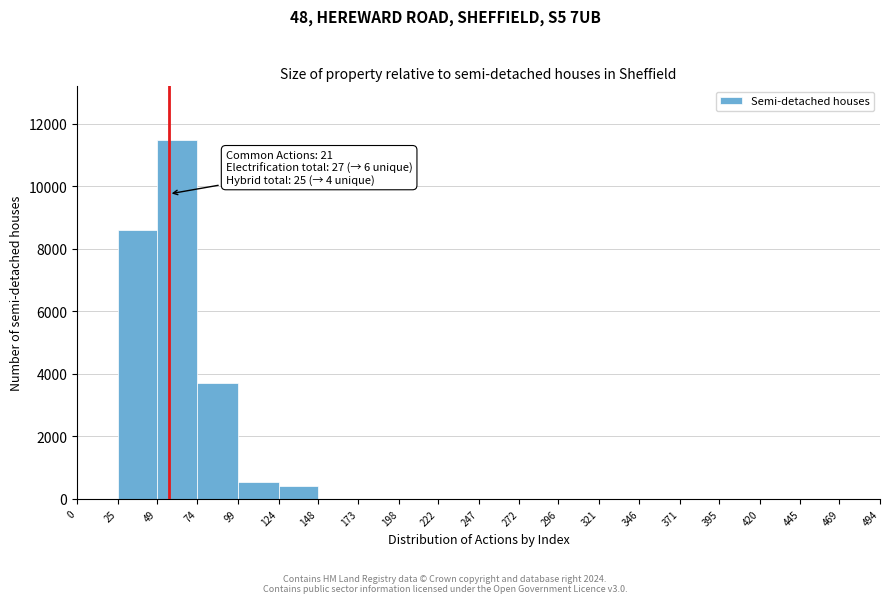

Which range on the x-axis has the tallest bar?

49 to 74